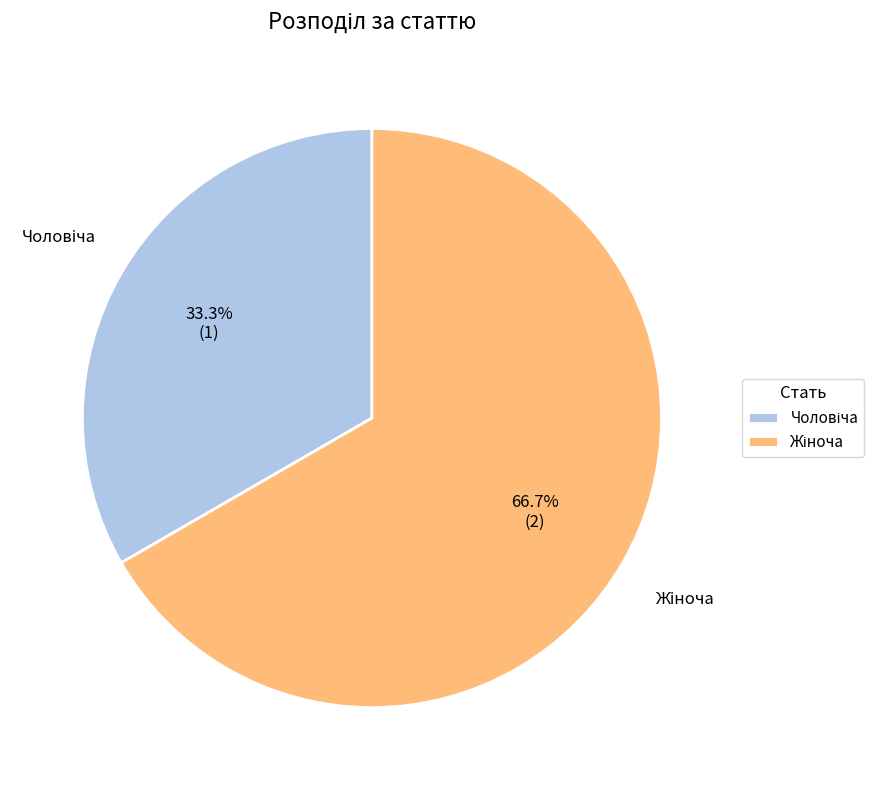

Is there any slice that represents more than half of the pie?

Yes